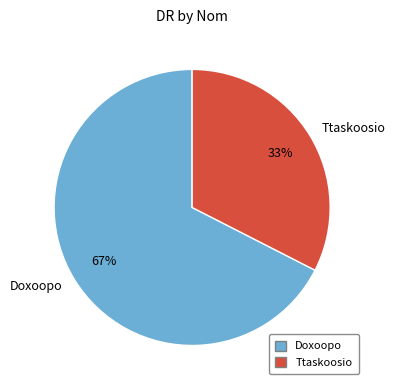

What percentage is the Doxoopo slice, to the nearest percent?

67%